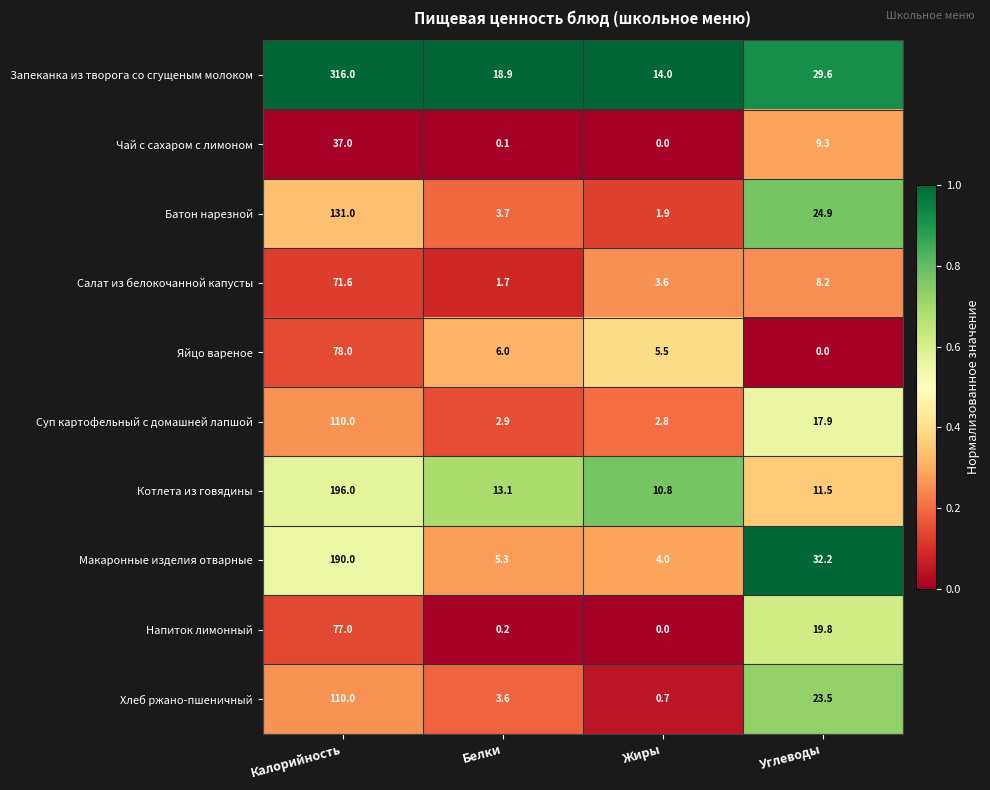

At how many categories does at least one series exceed 0?

4